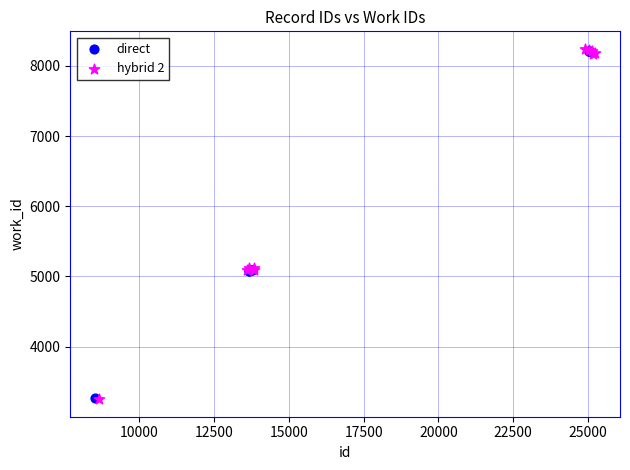

What are all the series names shown in the legend?

direct, hybrid 2